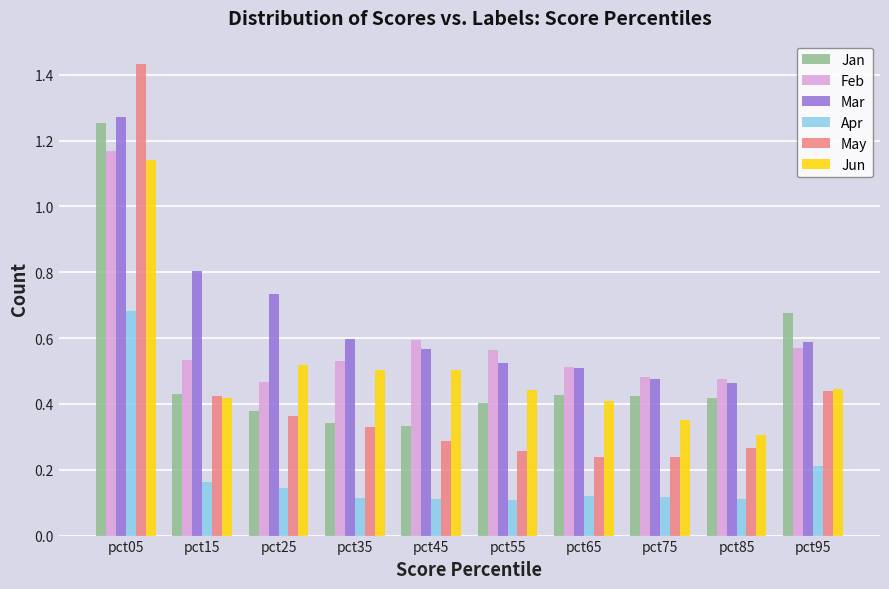

What are all the series names shown in the legend?

Jan, Feb, Mar, Apr, May, Jun